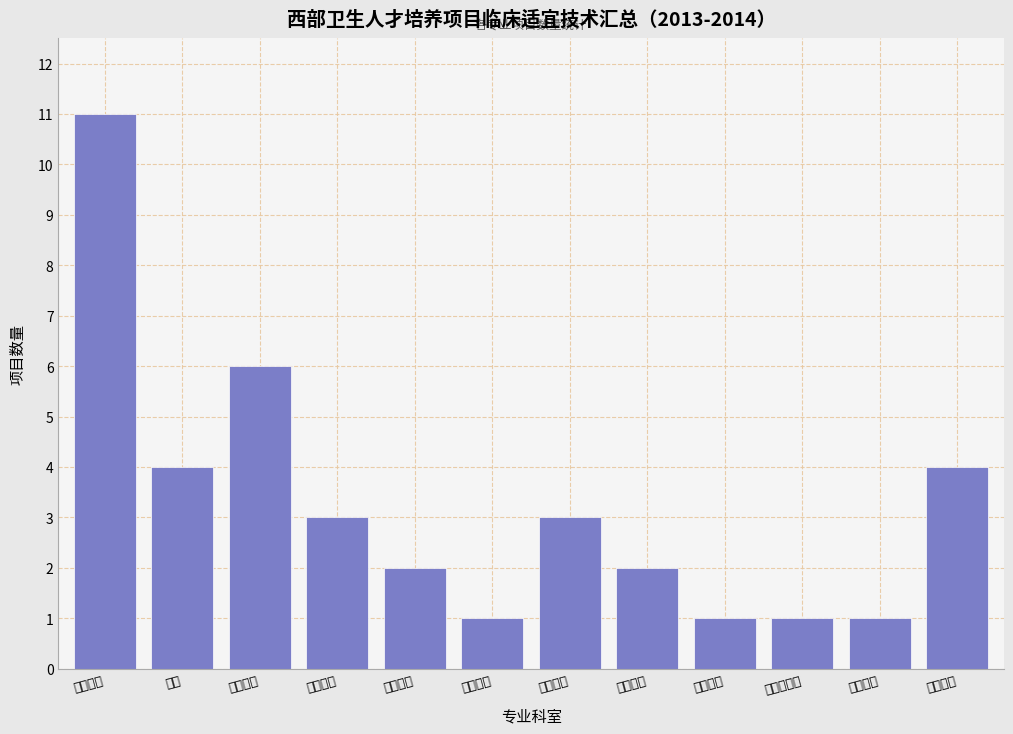

Reading right to left, list all the values displayed in this chart.

4	1	1	1	2	3	1	2	3	6	4	11